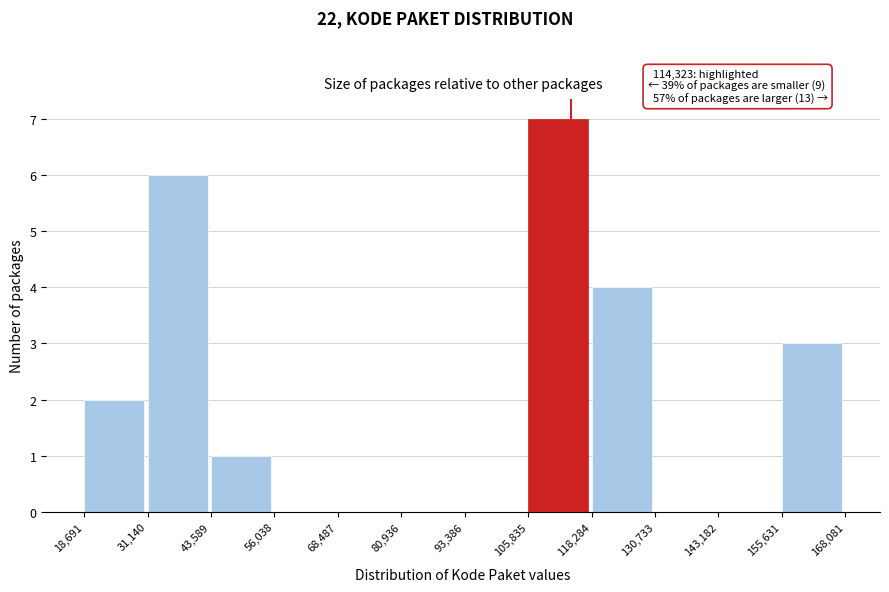

Over which range of the x-axis is the bar tallest?

105,835 to 118,284